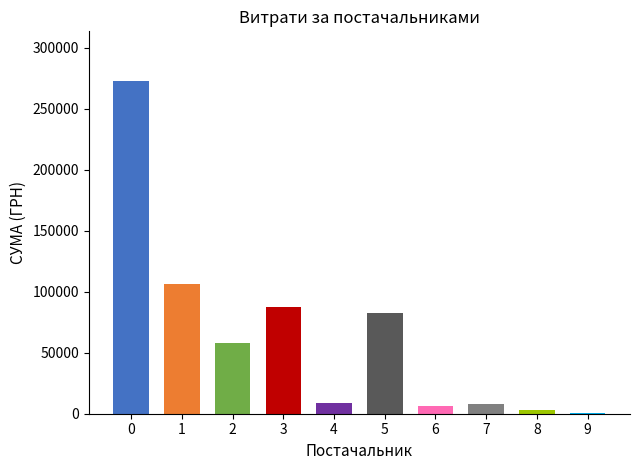

What is the value of the 10th bar from the left?

355.0